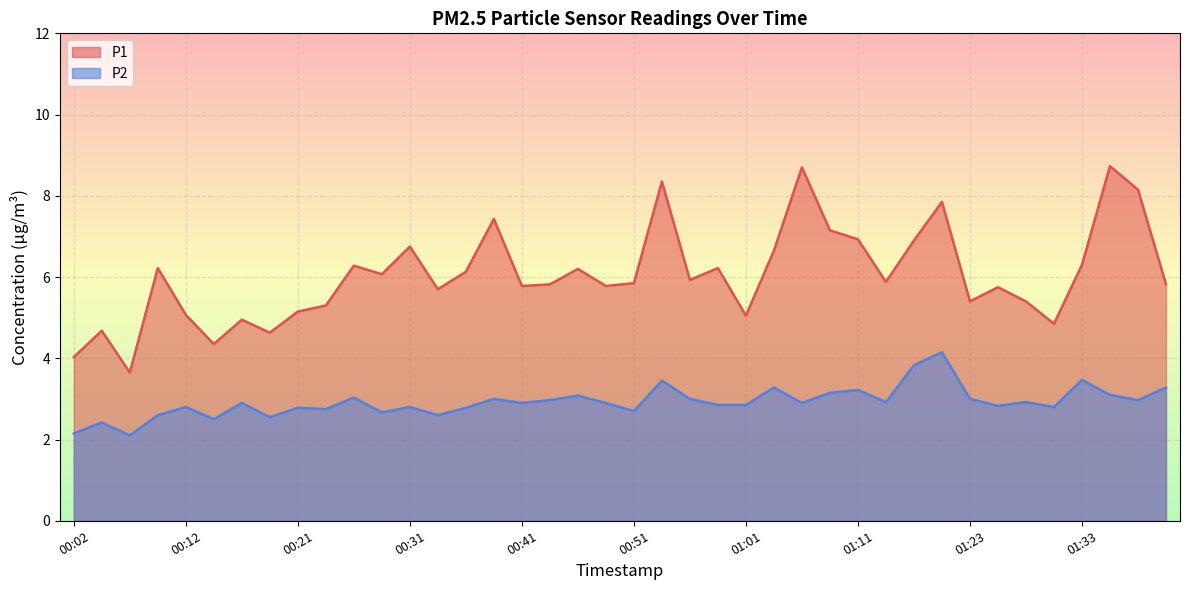

True or false: P1 and P2 intersect in this chart.

False